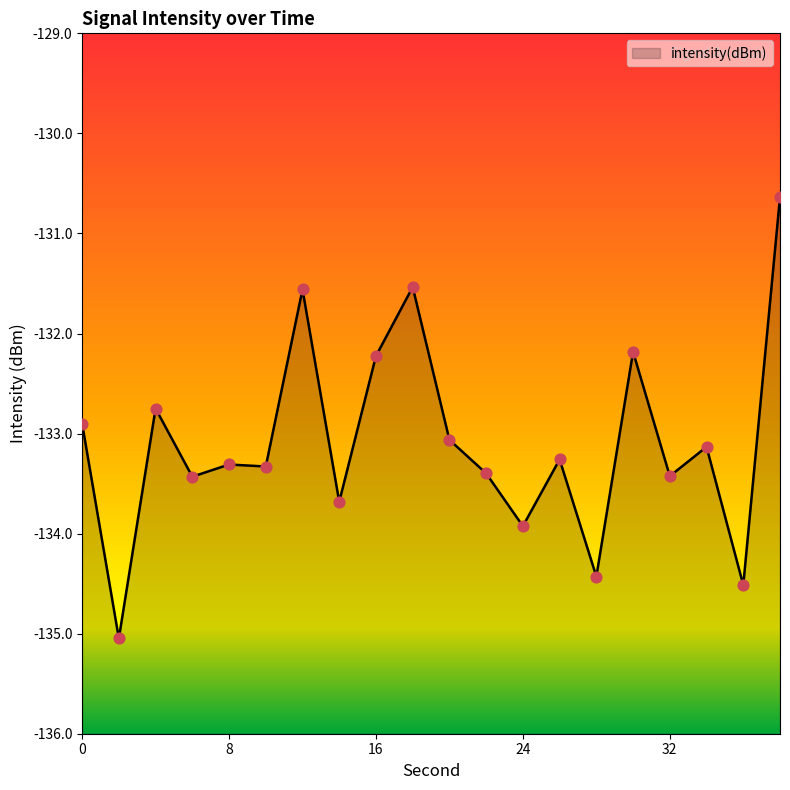

Between 18 and 32, which is larger?

18